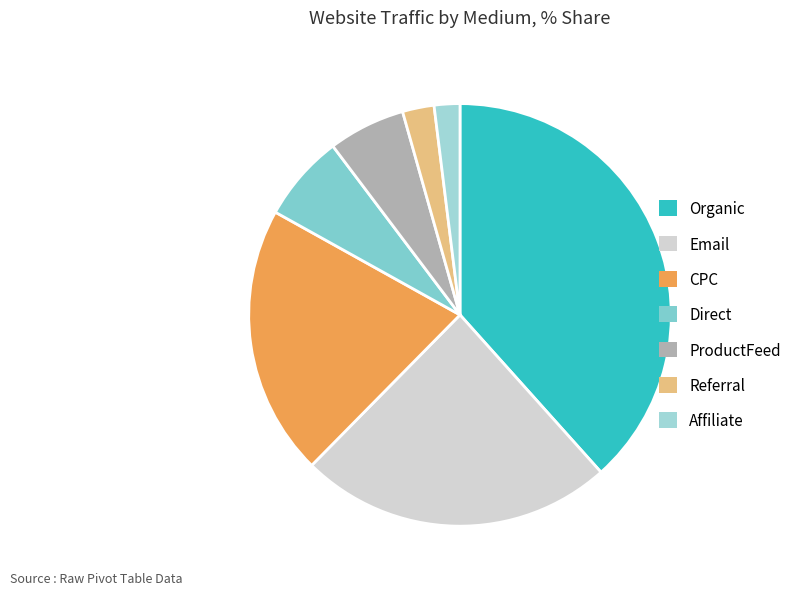

Is the sum of ProductFeed and CPC greater than half?

No